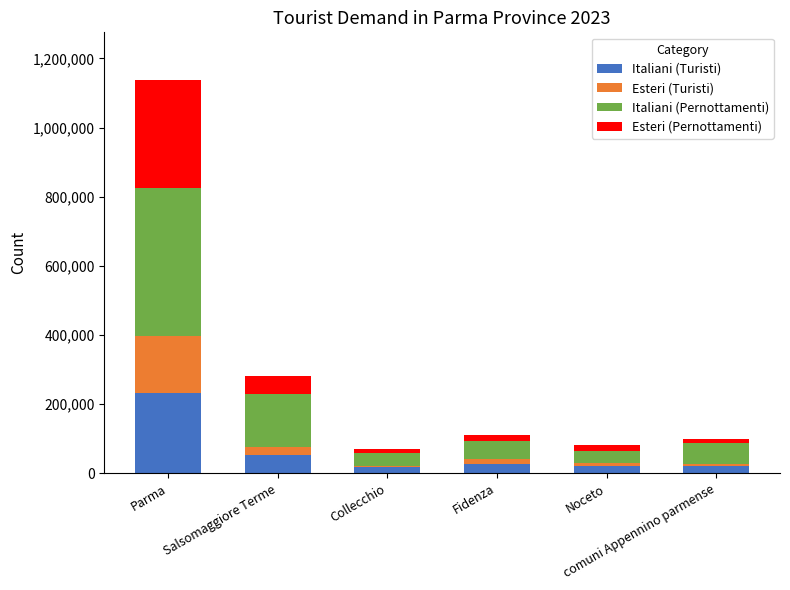

What is the difference between the second highest and minimum values in the Italiani (Turisti) series?

35979